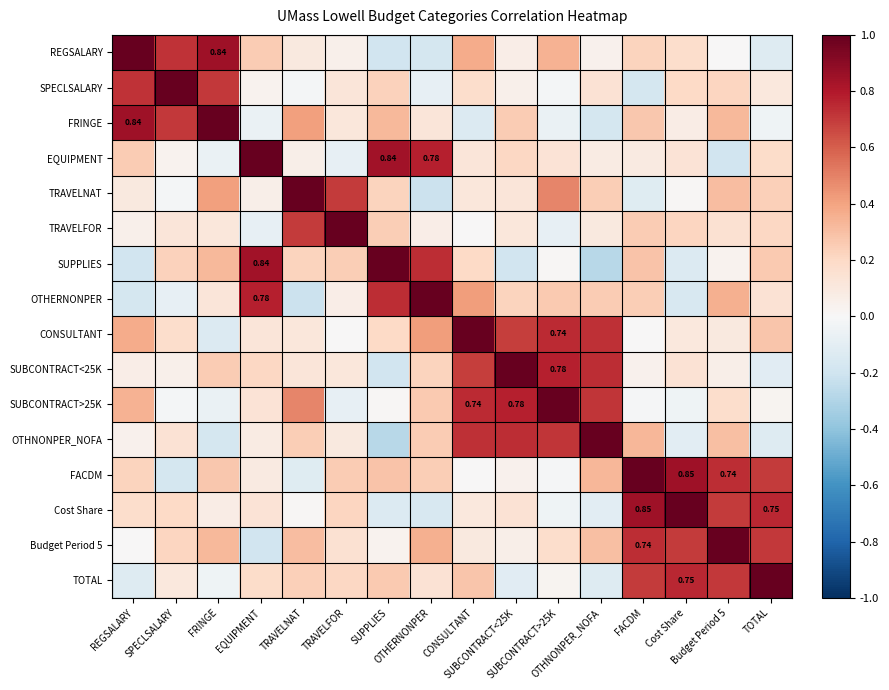

What is the minimum value for FACDM?

-0.2